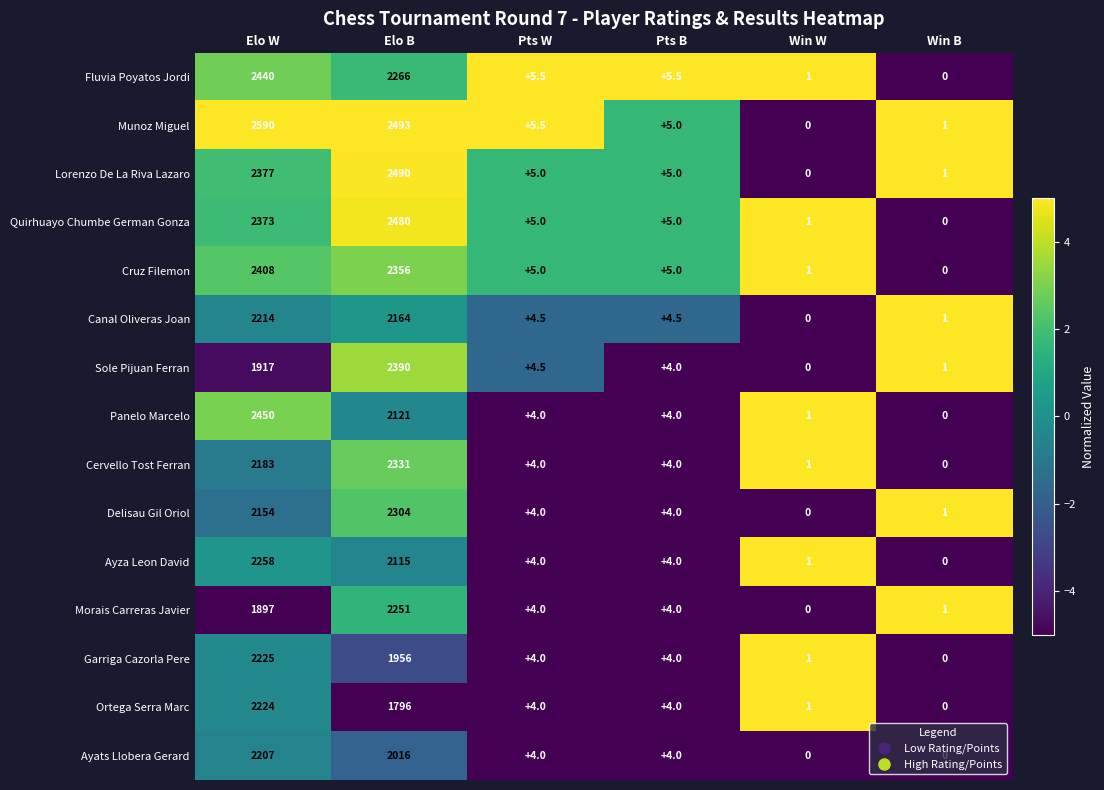

Where is Garriga Cazorla Pere nearest to the value 1112?

Elo B